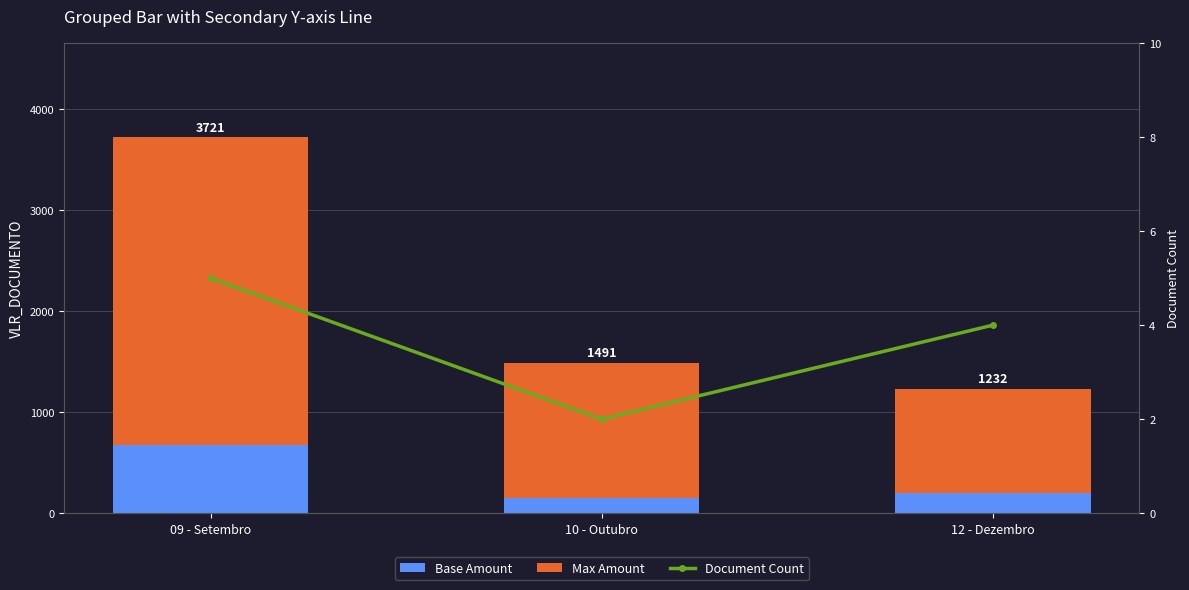

What is the greatest value displayed?

3050